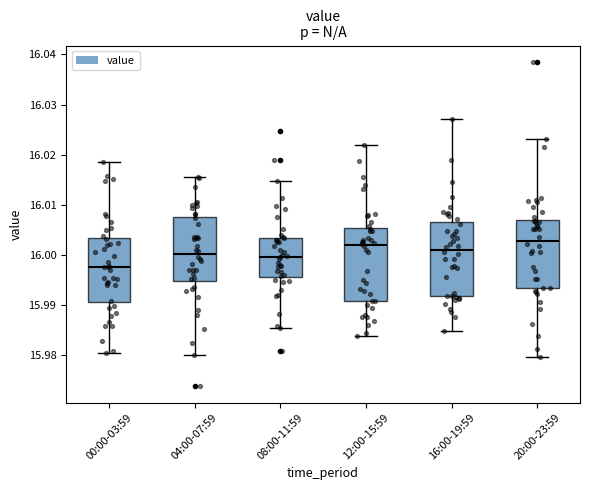

Where does the lower whisker of the box for 00:00-03:59 end on the y-axis? The values are not printed on the chart, so give them approximately, as read against the axis.

15.980